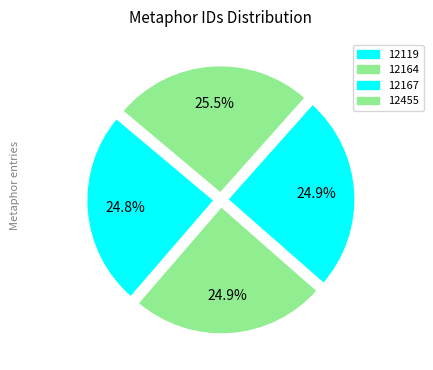

Count the number of slices in the pie.

4